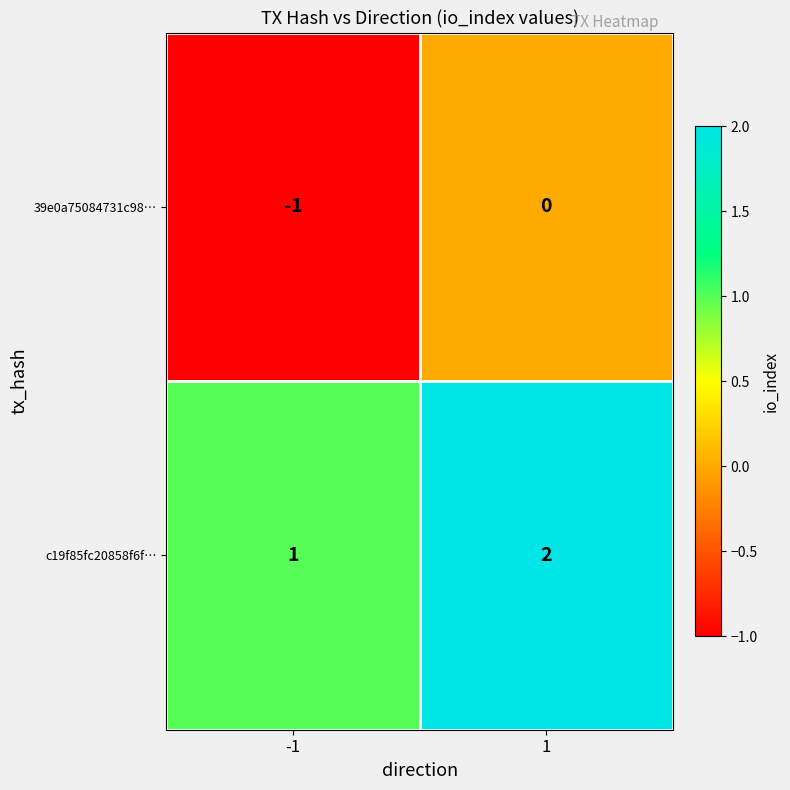

Which series has the largest total across all categories?

c19f85fc20858f6f…